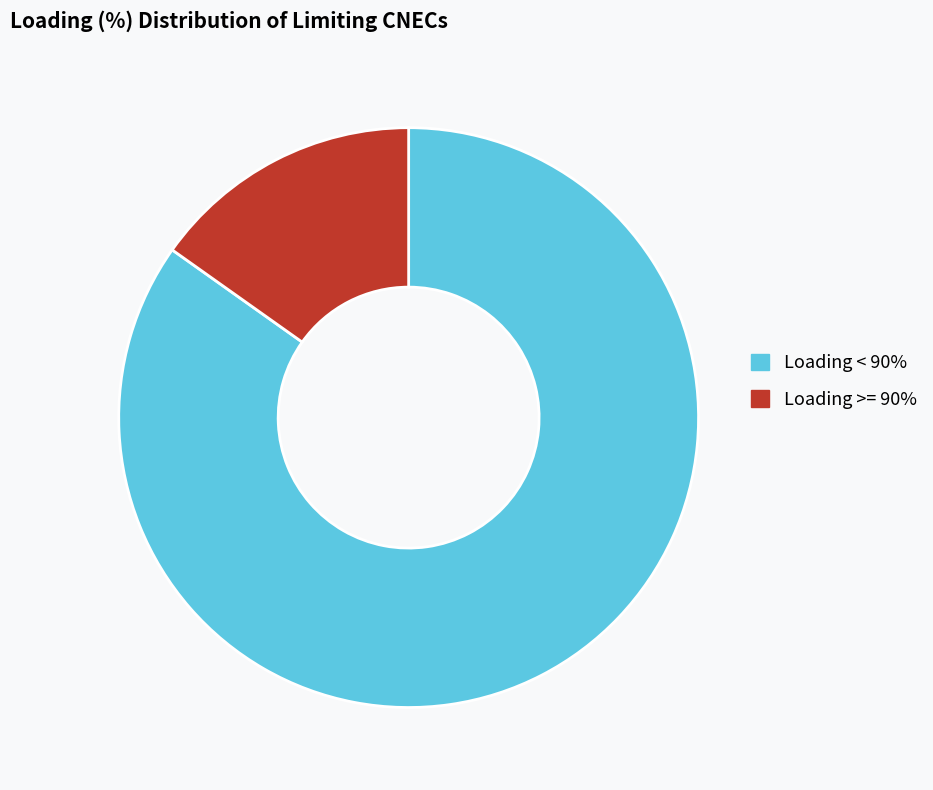

How many slices are in this pie chart?

2